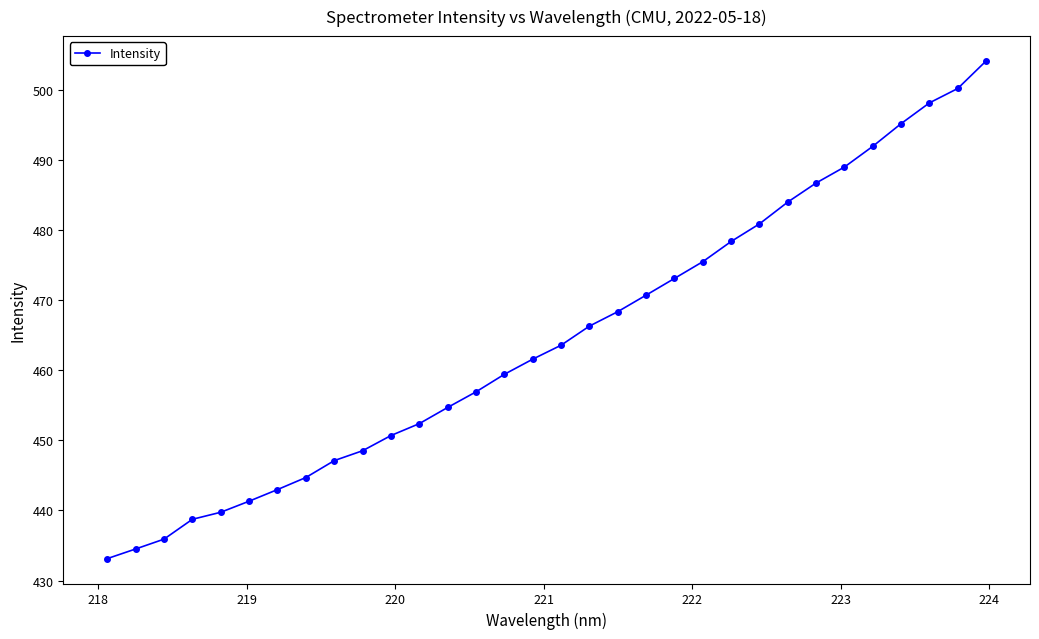

True or false: the data has more than 2 interior local peaks.

False